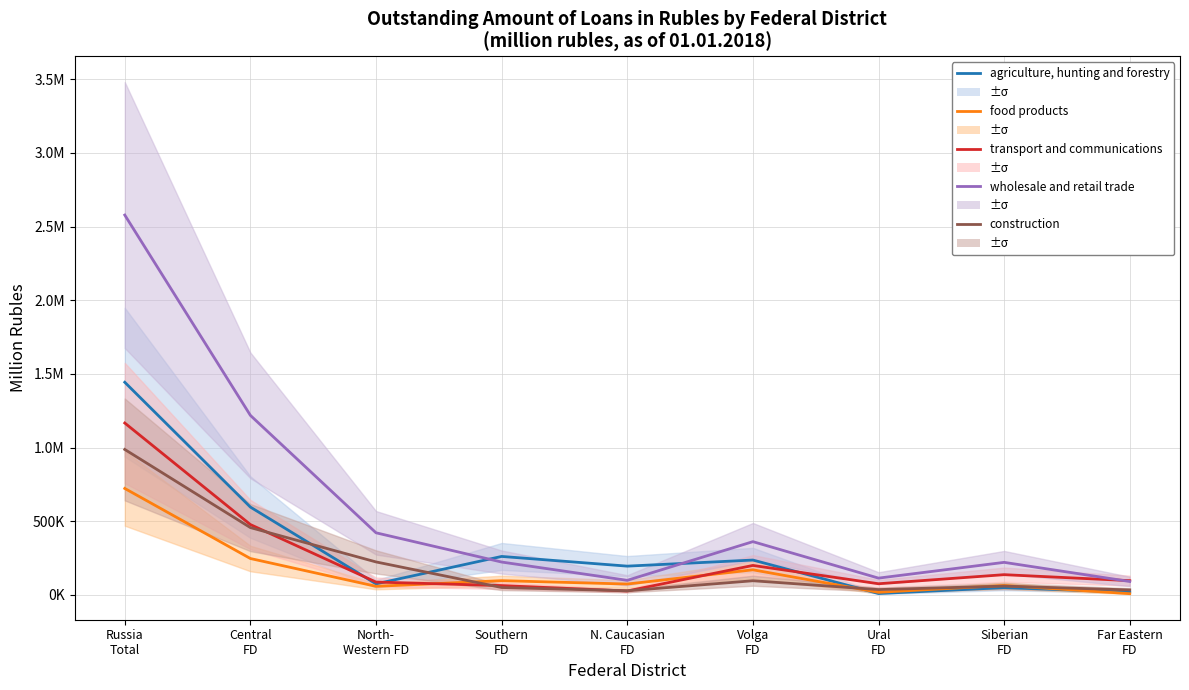

Reading left to right, list all the values displayed in this chart.

agriculture, hunting and forestry: 1443386	596294	75203	261360	195580	236881	9678	49714	18780
food products: 722797	247228	58618	97002	74105	170693	17943	64482	8724
transport and communications: 1166717	477680	87502	63485	26958	200312	76041	137637	97102
wholesale and retail trade: 2578052	1218516	421751	223329	99271	361742	114254	221208	91282
construction: 987301	457109	224101	50511	28474	96399	36456	60027	34224